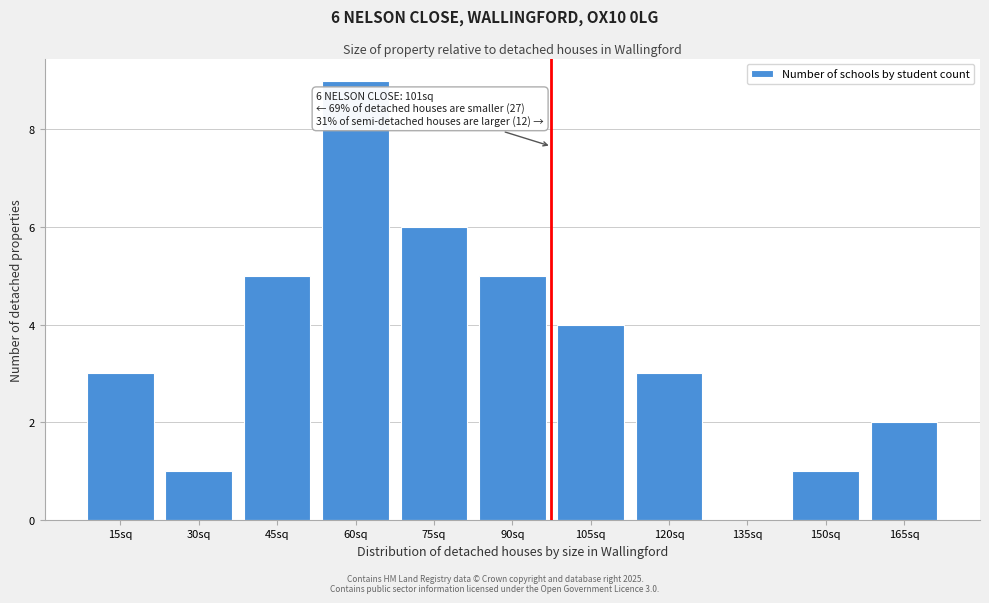

Reading right to left, what are all the values shown in this chart?

165sq=2	150sq=1	135sq=0	120sq=3	105sq=4	90sq=5	75sq=6	60sq=9	45sq=5	30sq=1	15sq=3